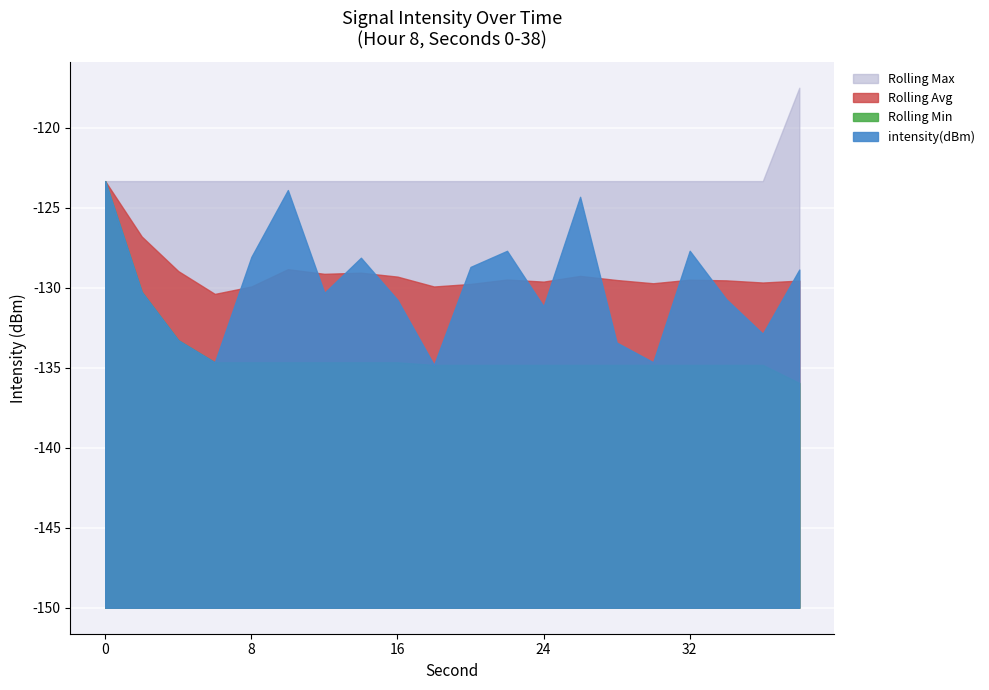

At which category does the chart reach its minimum across all series?

38